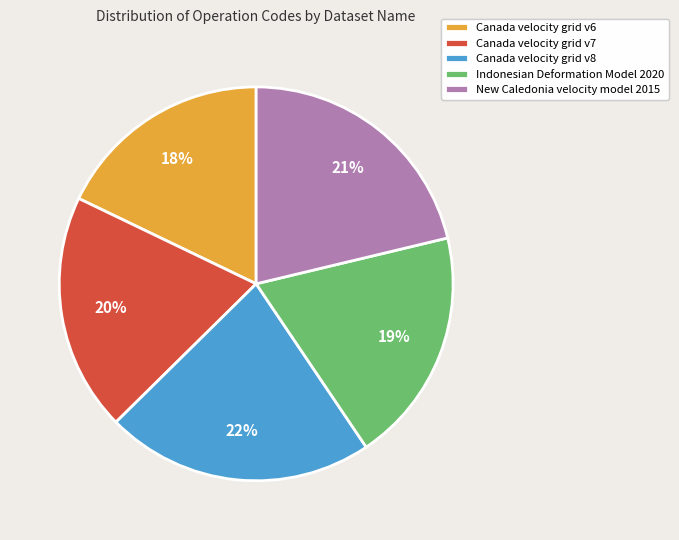

How many segments does this pie chart have?

5